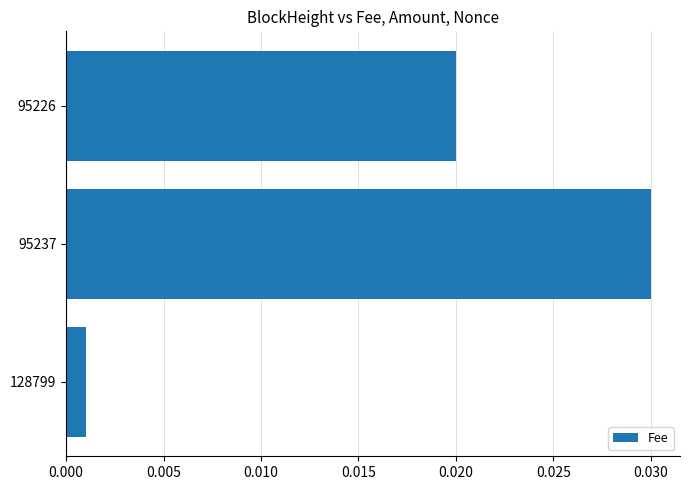

Where is the data nearest to the value 0?

128799